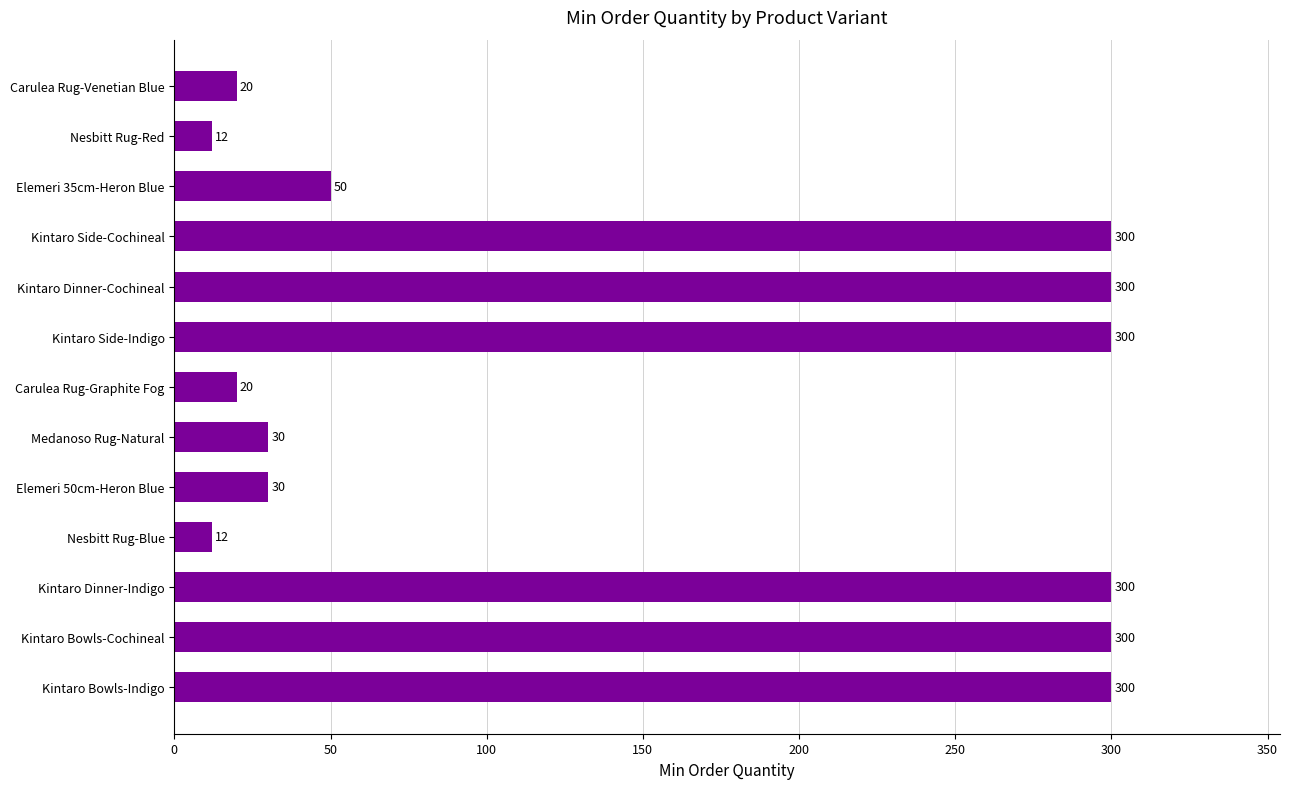

At which label is the value closest to 156?

Elemeri 35cm-Heron Blue